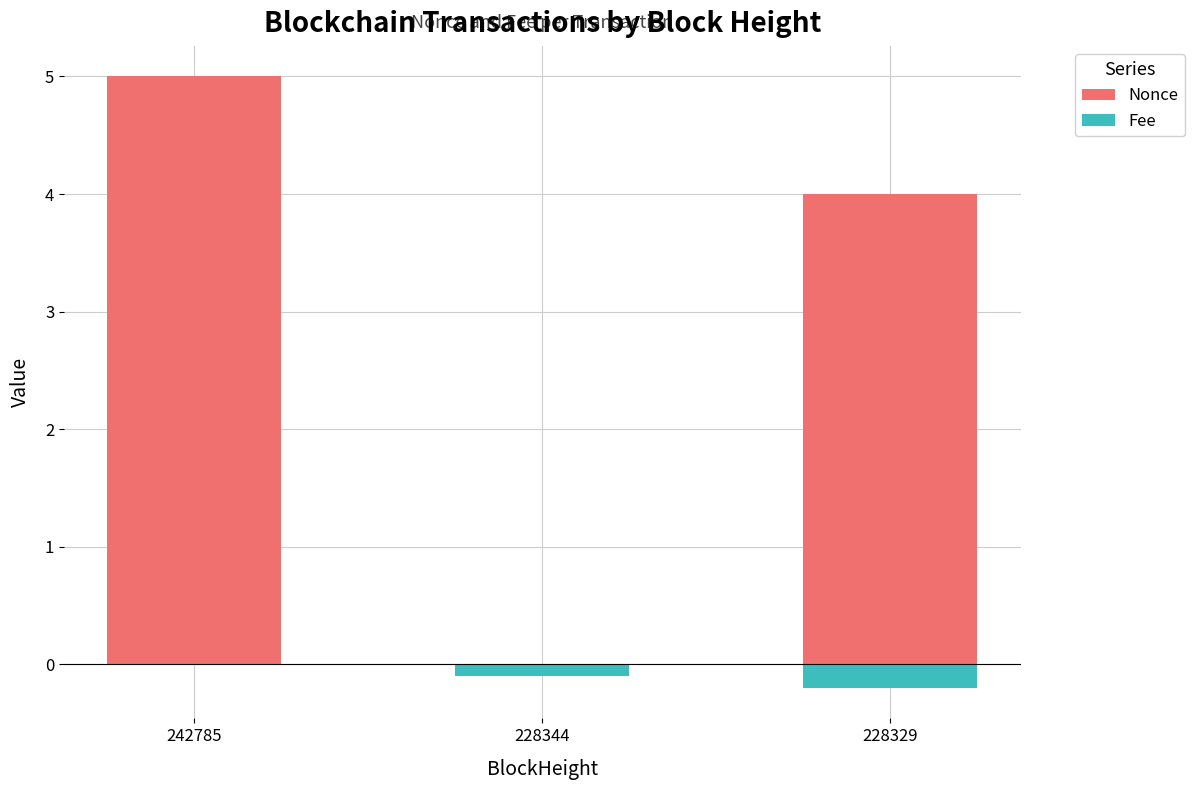

What is the minimum value for Fee?

-0.2